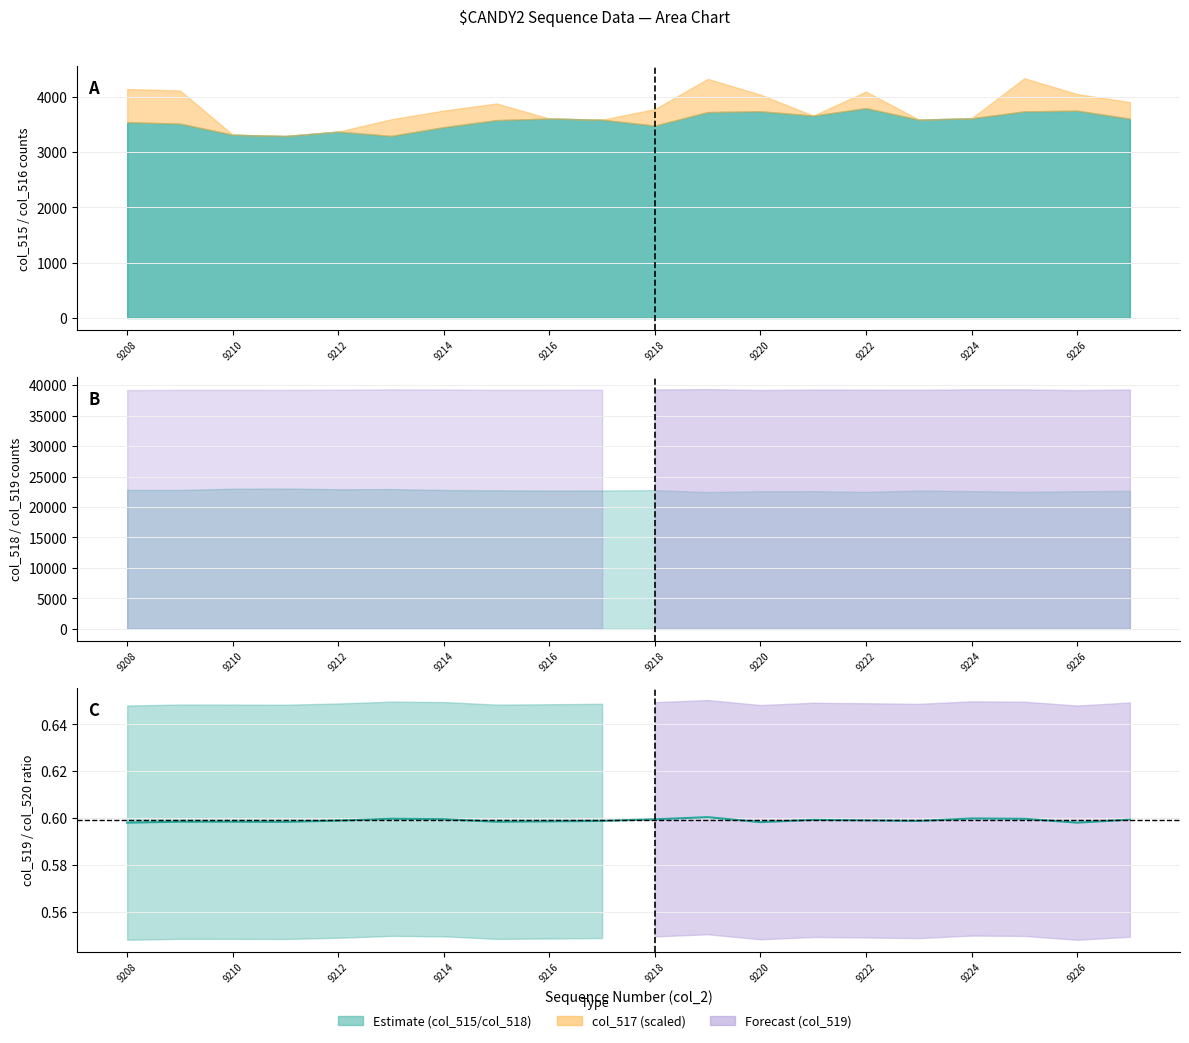

The value at 9226 is 0.2. True or false?

False